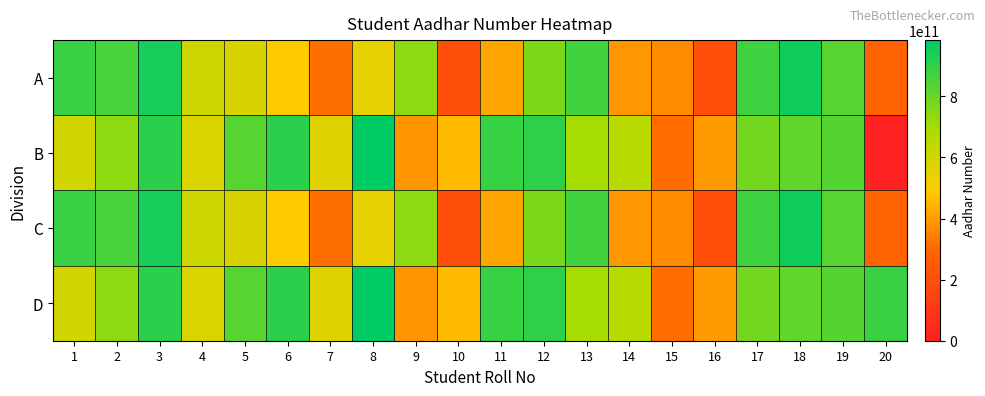

What is the total value across all series at 17?

3313712283088